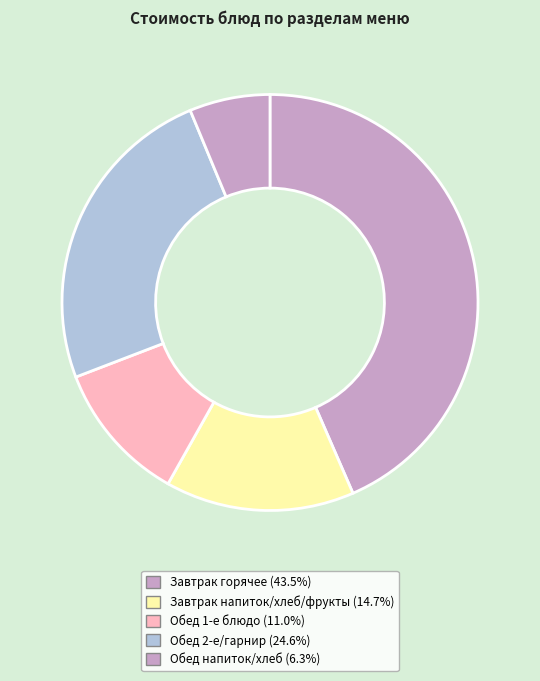

How many slices are in this pie chart?

5